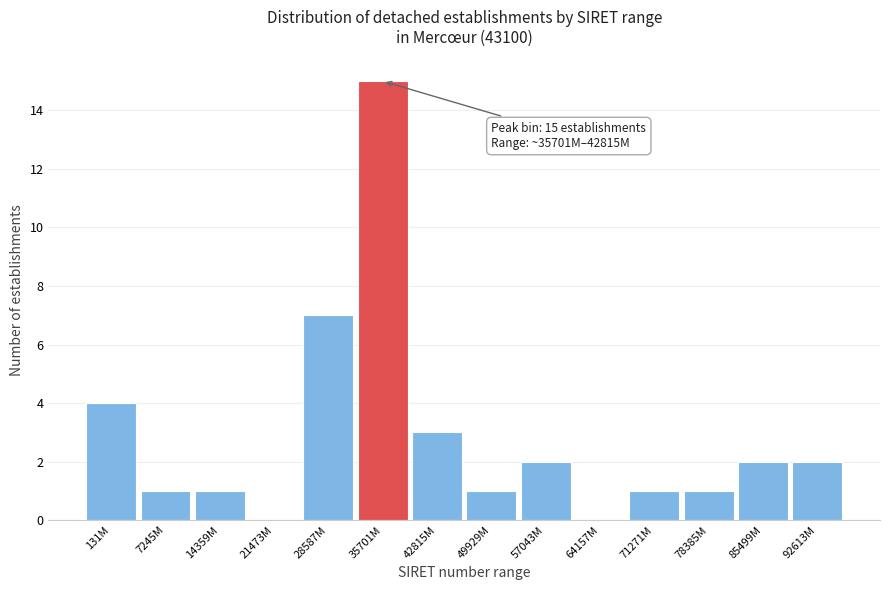

Reading left to right, transcribe all the data shown in this chart.

131M=4	7245M=1	14359M=1	21473M=0	28587M=7	35701M=15	42815M=3	49929M=1	57043M=2	64157M=0	71271M=1	78385M=1	85499M=2	92613M=2